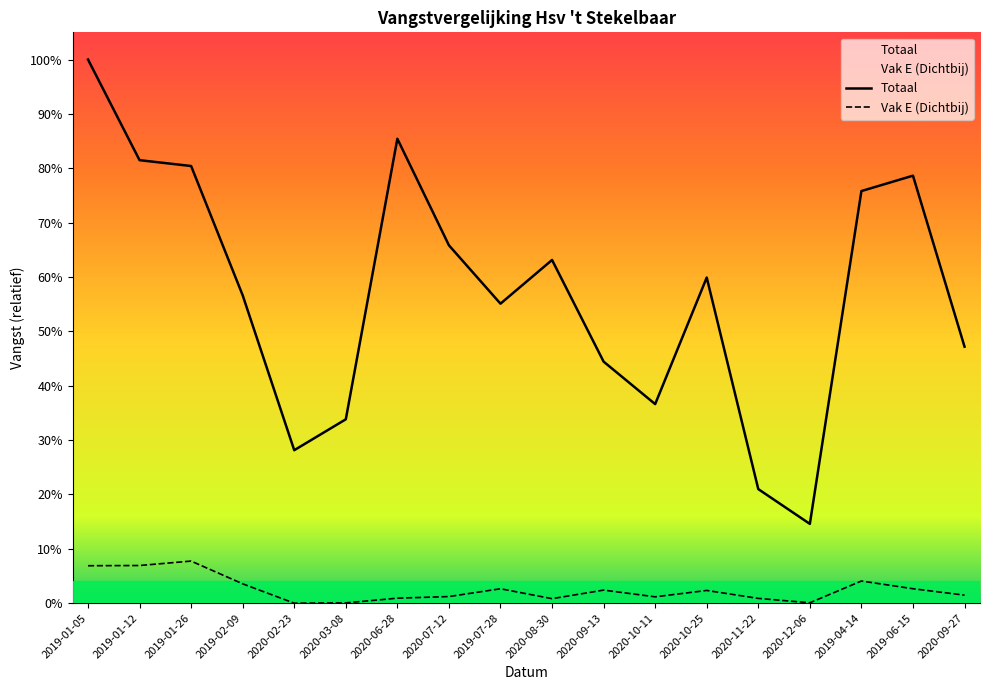

Which series has the largest total across all categories?

Totaal